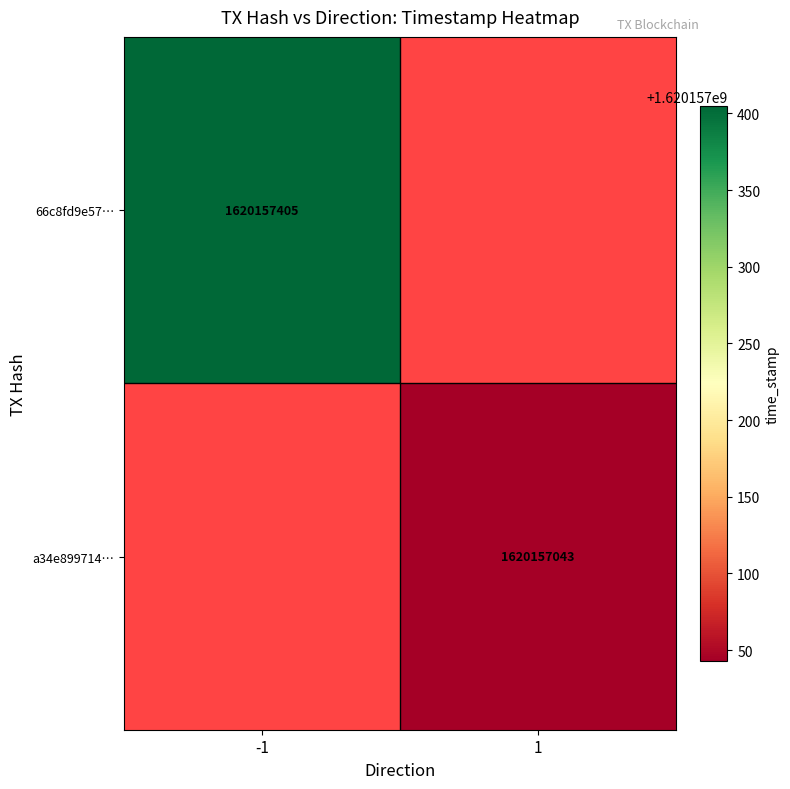

List the series in order of their peak value, highest first.

66c8fd9e57cd6293c2621375b7b52f6332a4b60, a34e899714394848ba5cb9e67636e3bfece1407